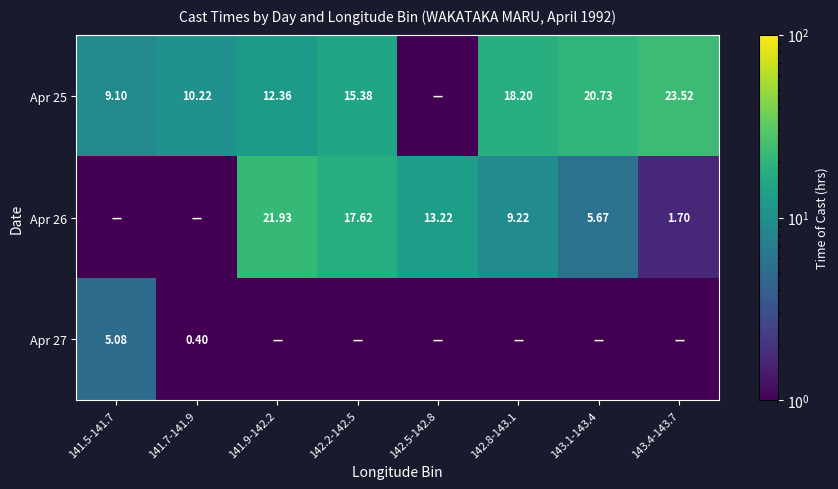

The Apr 26 series shows 0.0 at 141.5-141.7. True or false?

False